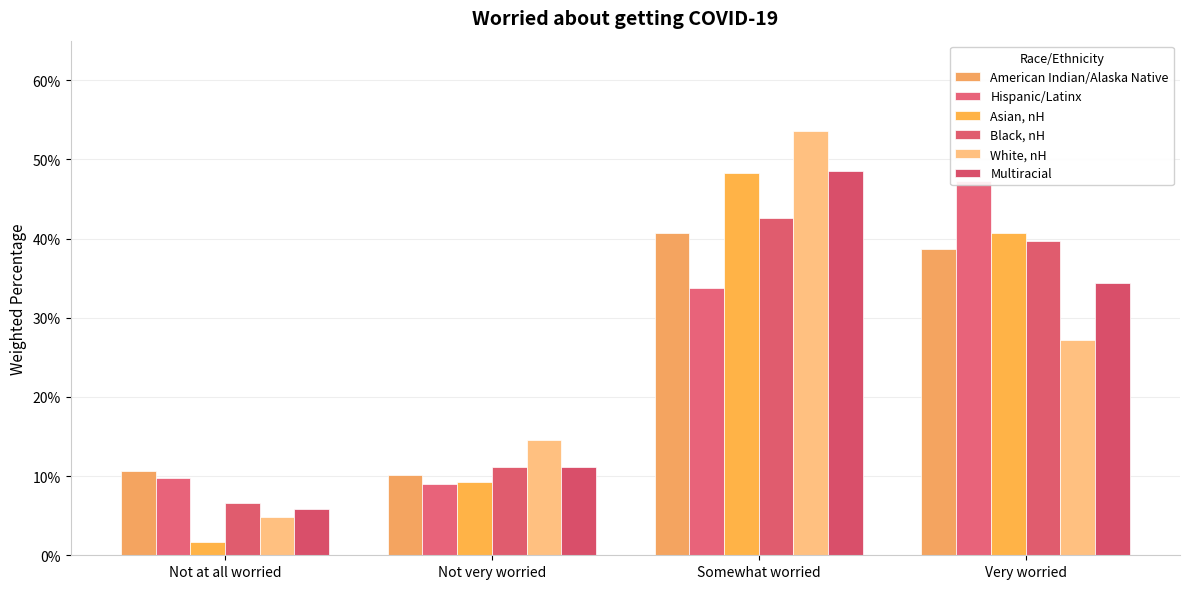

What is the average value of the Multiracial series?

0.2